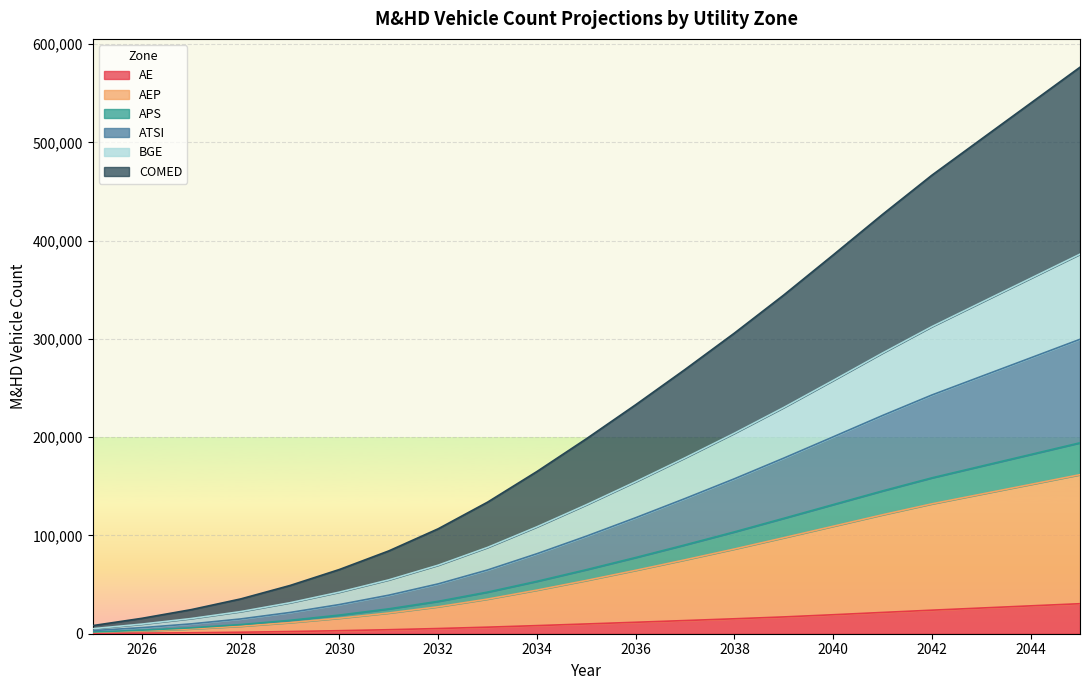

What is the spread (max minus min) of values at 2026?

15112